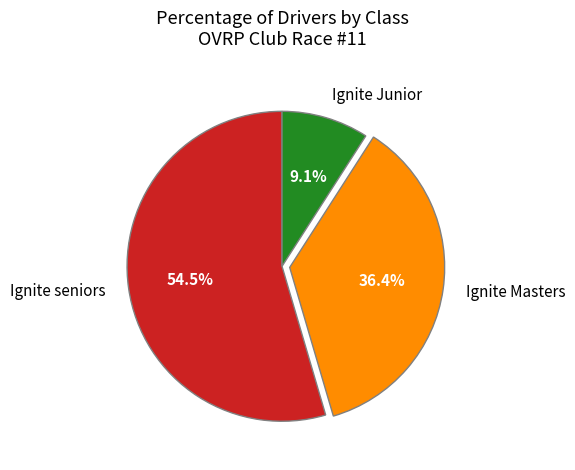

What is the ratio of the value at Ignite Junior to the value at Ignite seniors?

0.2